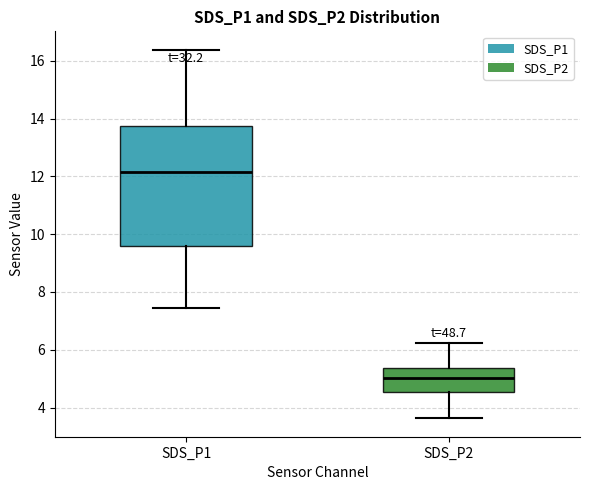

Comparing the boxes themselves (not the whiskers), which one is the tallest?

SDS_P1